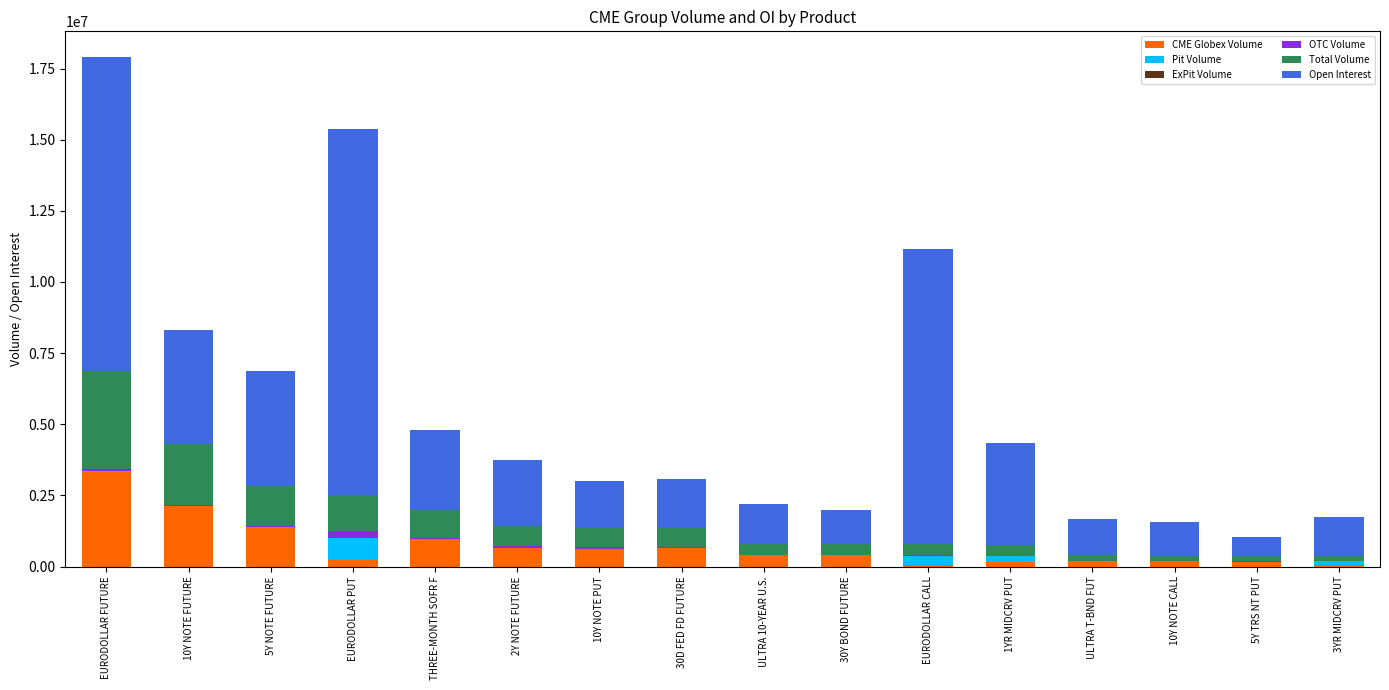

At which category is the sum across all series the highest?

EURODOLLAR FUTURE